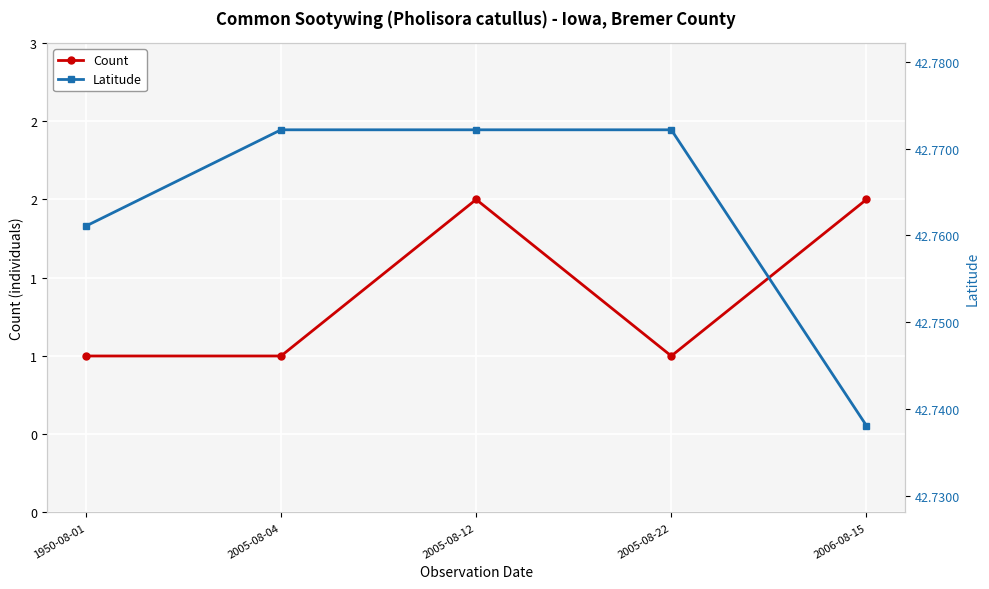

Which has a higher value, 2005-08-12 or 2005-08-22?

2005-08-12